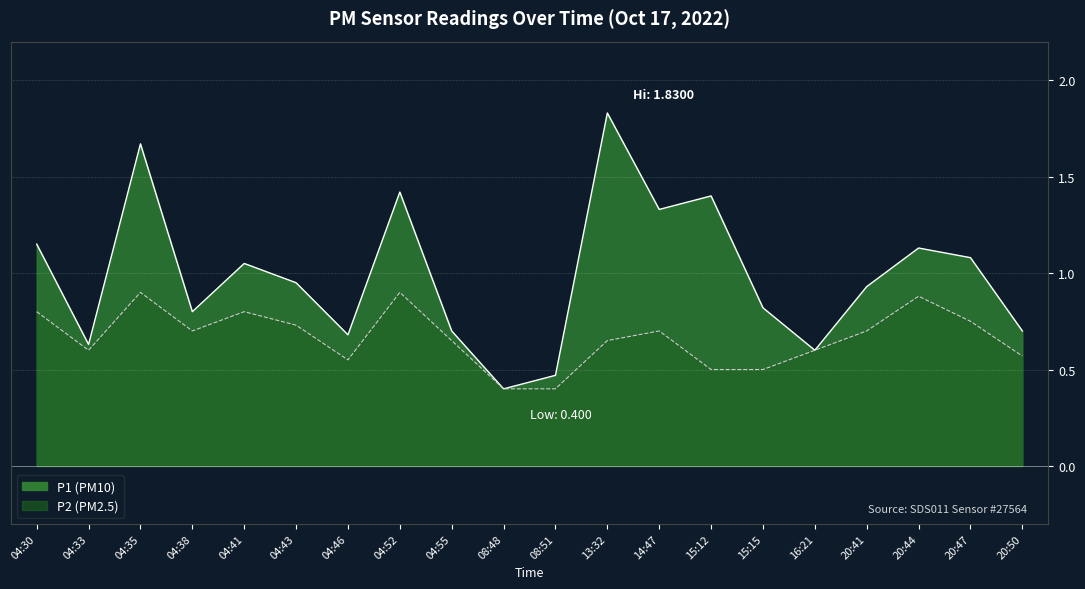

At which category is the sum across all series the highest?

04:35